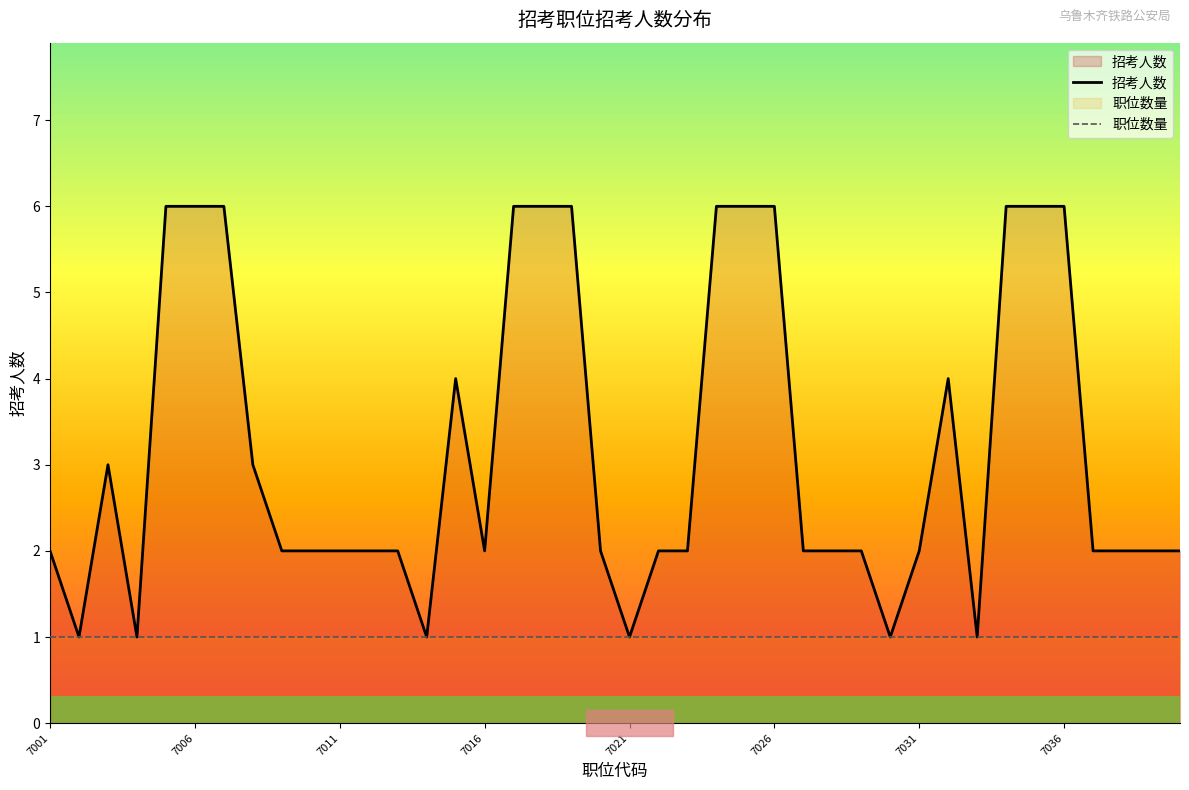

Does the chart have visible grid lines?

No